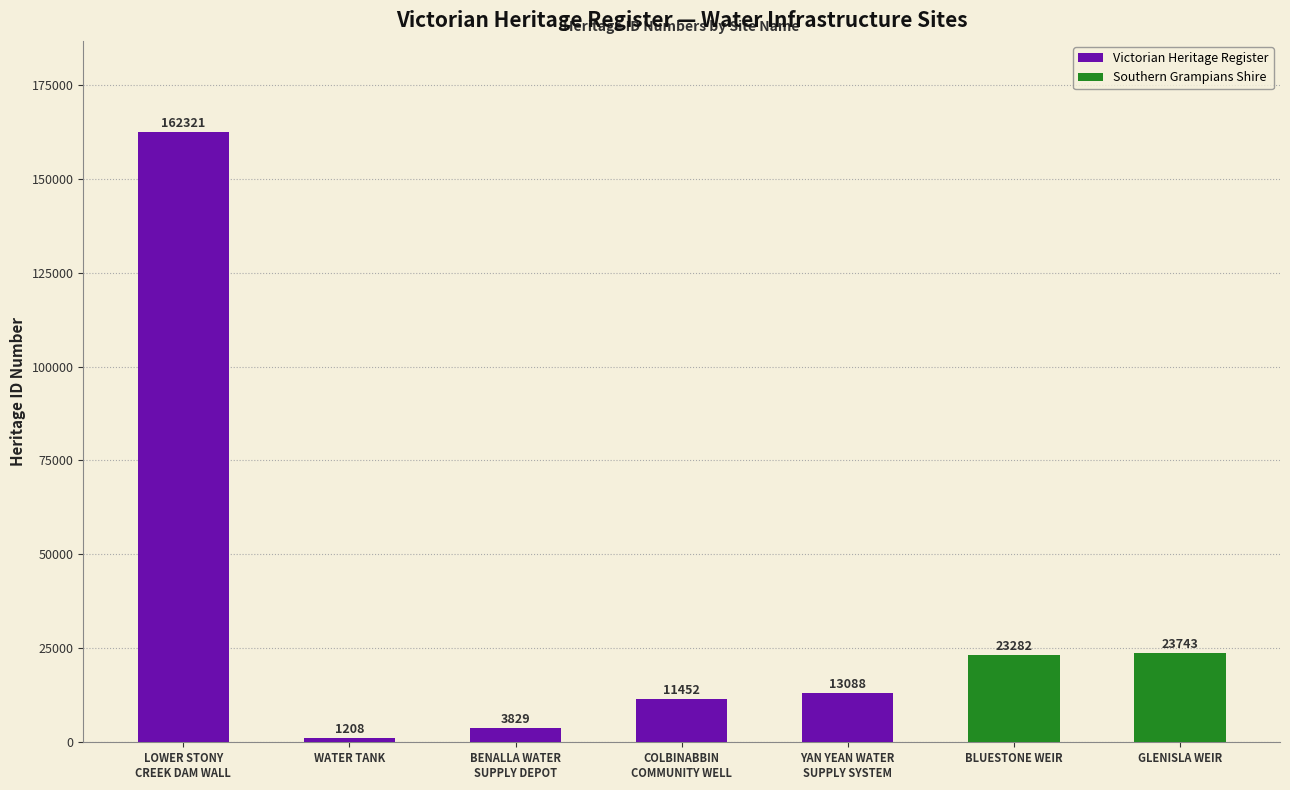

What is the change in value from YAN YEAN WATER
SUPPLY SYSTEM to BLUESTONE WEIR?

+10194